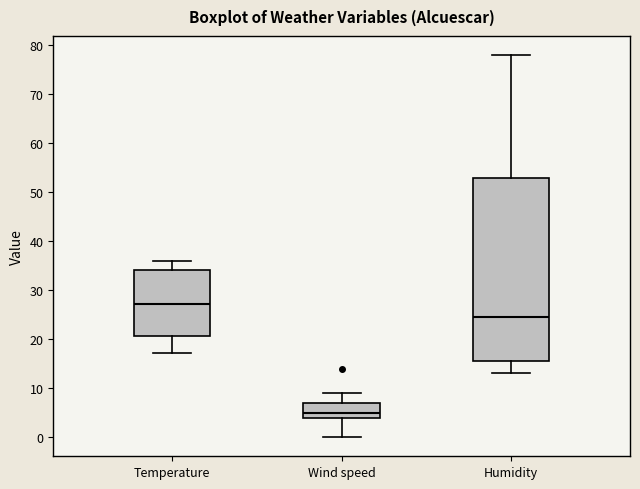

Reading left to right, transcribe this box plot: for each box, give where its median line is, the range the box spans, and where its two whiskers end, as read against the y-axis. The values are not printed on the chart, so give them approximately, as read against the axis.

Temperature: median 27, box 21 to 34, whiskers 17 to 36
Wind speed: median 5, box 4 to 7, whiskers 0 to 9
Humidity: median 25, box 16 to 53, whiskers 13 to 78